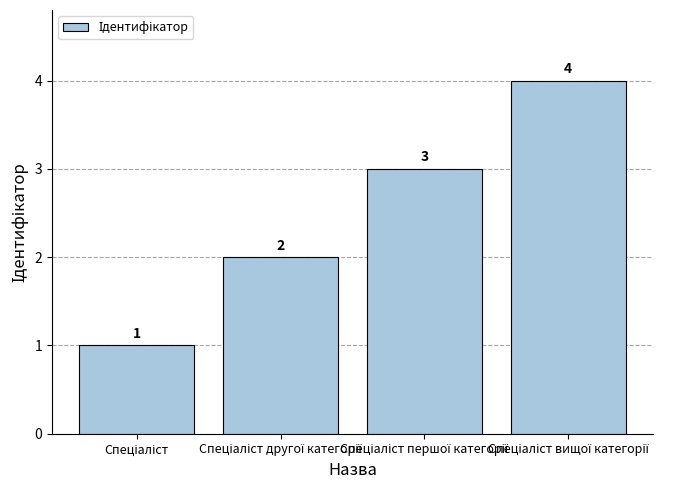

What is the value of the 1st bar from the left?

1